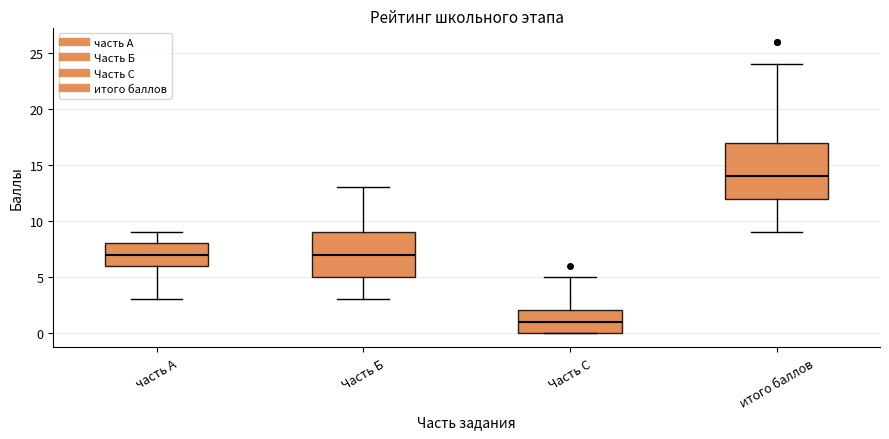

Where does the upper whisker of the box for Часть С end on the y-axis? The values are not printed on the chart, so give them approximately, as read against the axis.

5